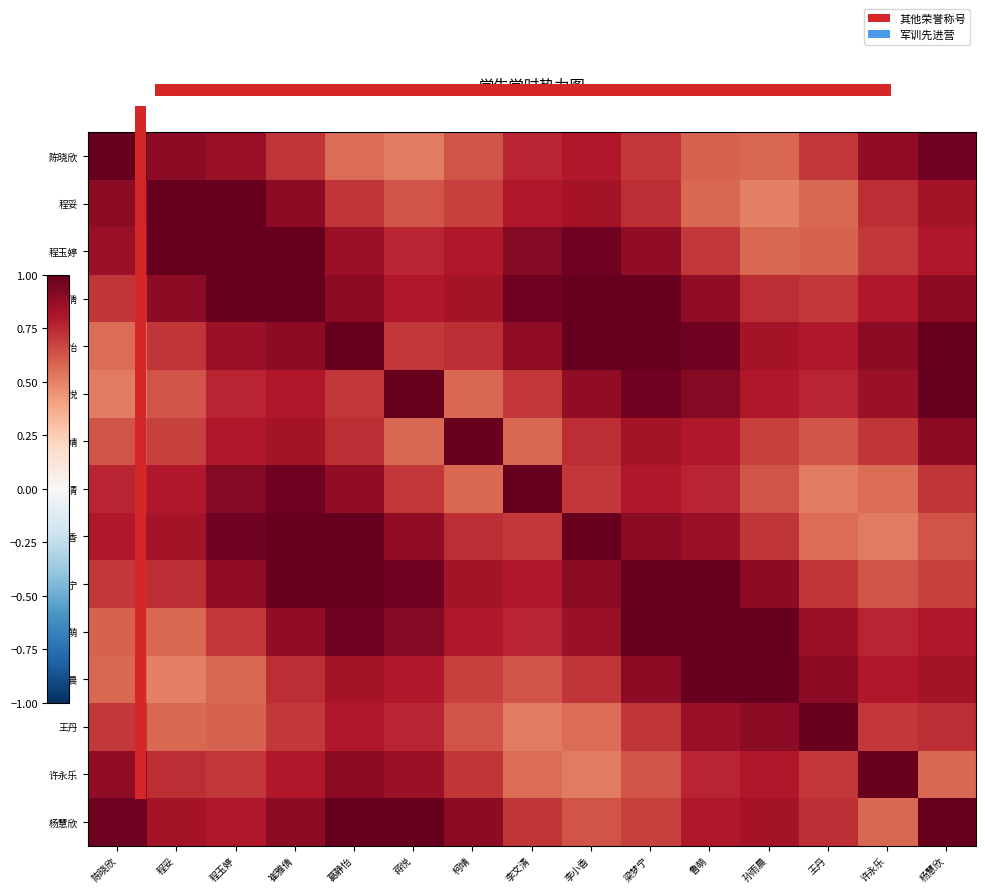

Which series changed the most between 孙雨晨 and 王丹?

梁梦宁